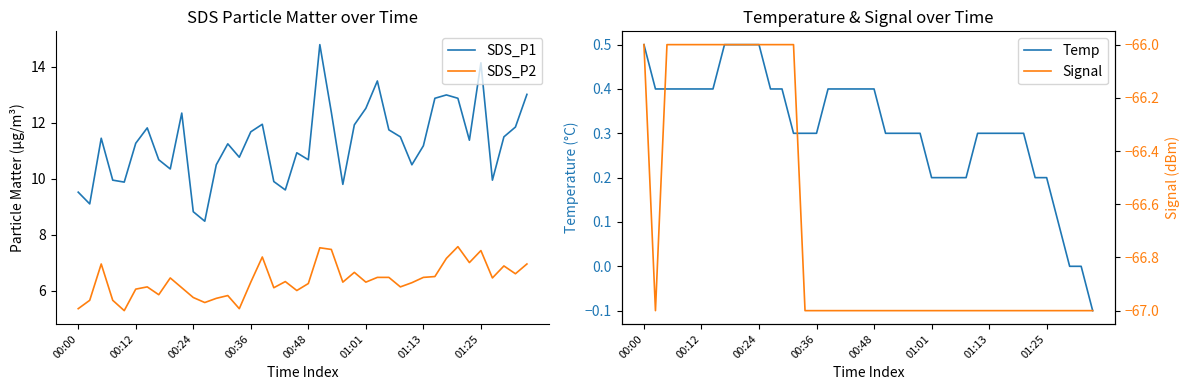

What are all the series names shown in the legend?

SDS_P1, SDS_P2, Temp, Signal